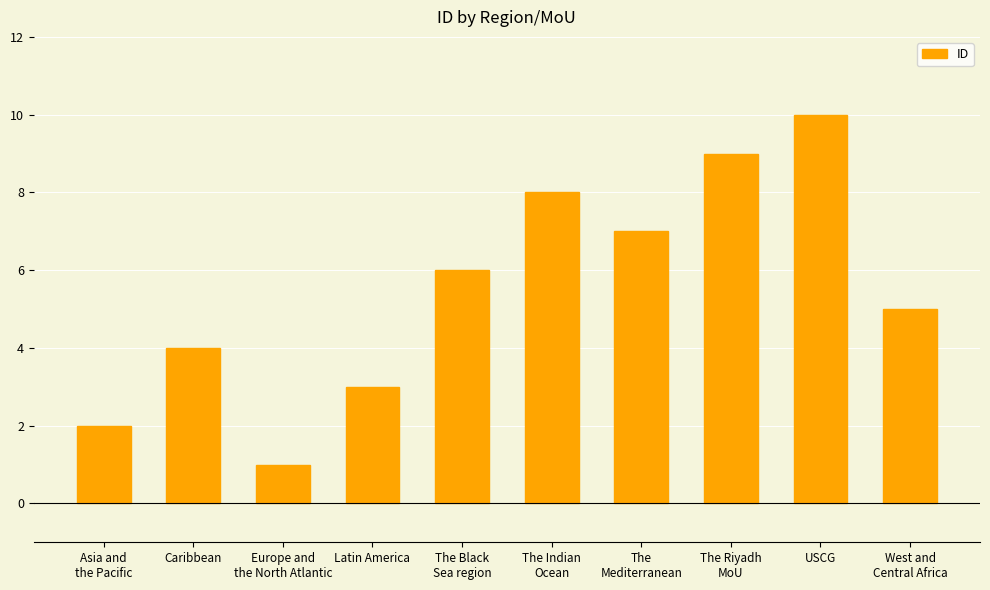

What value does the data have at Latin America?

3